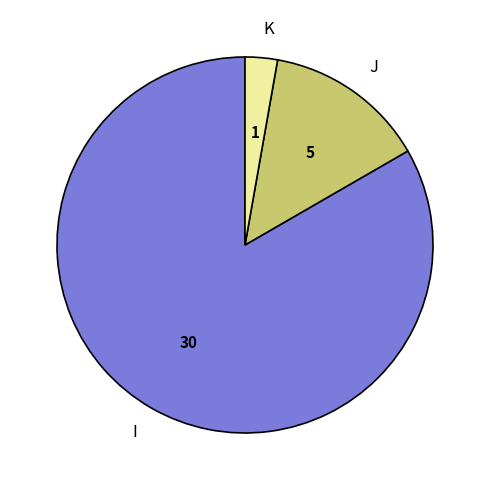

Count the number of slices in the pie.

3